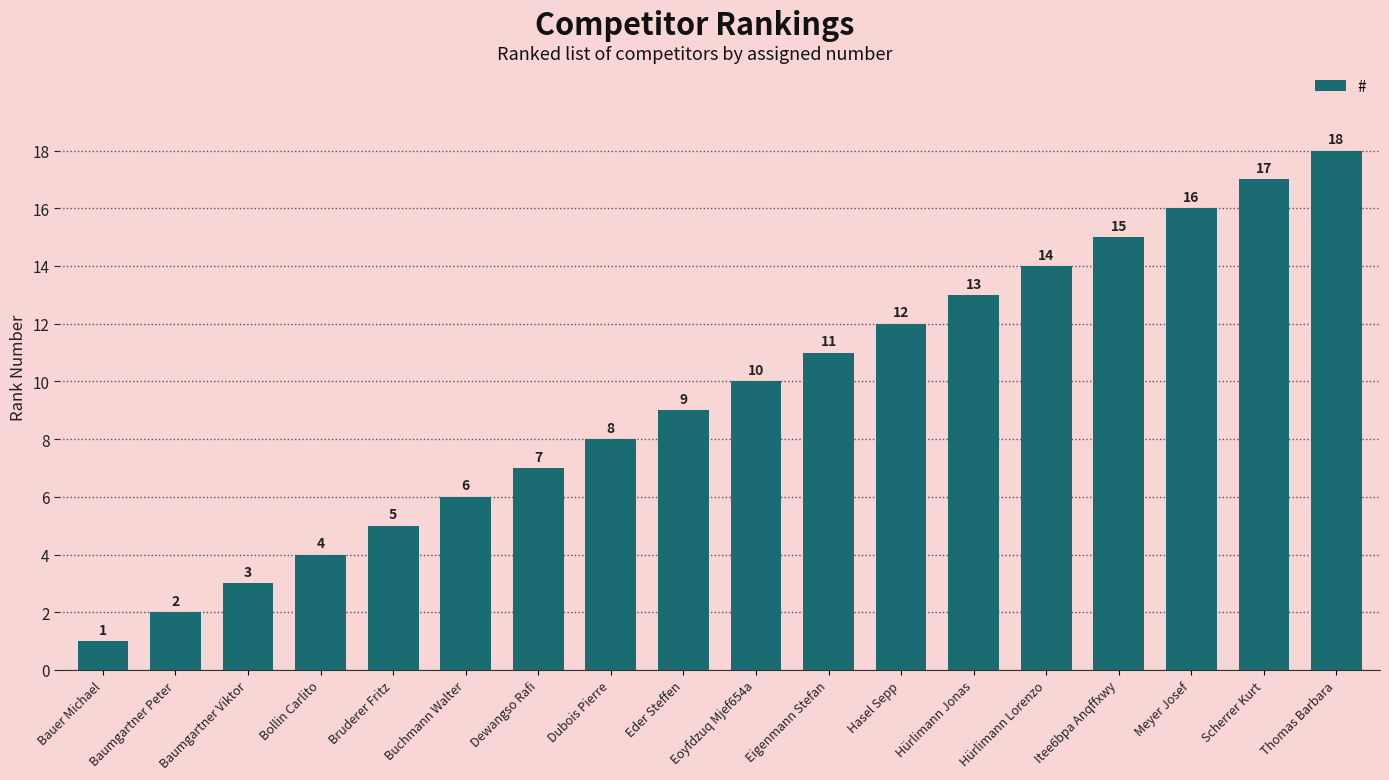

Which has a higher value, Itee6bpa Anqffxwy or Scherrer Kurt?

Scherrer Kurt